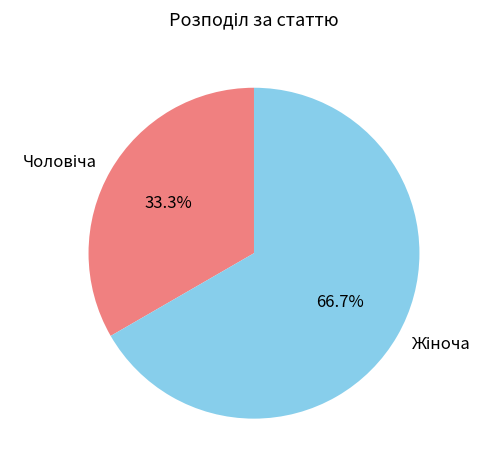

Does any single category account for the majority?

Yes